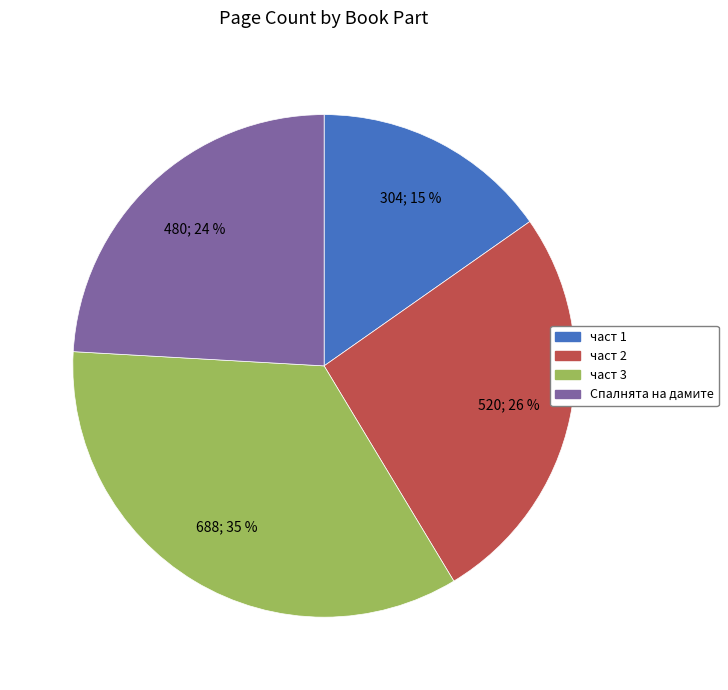

Does any single category account for the majority?

No